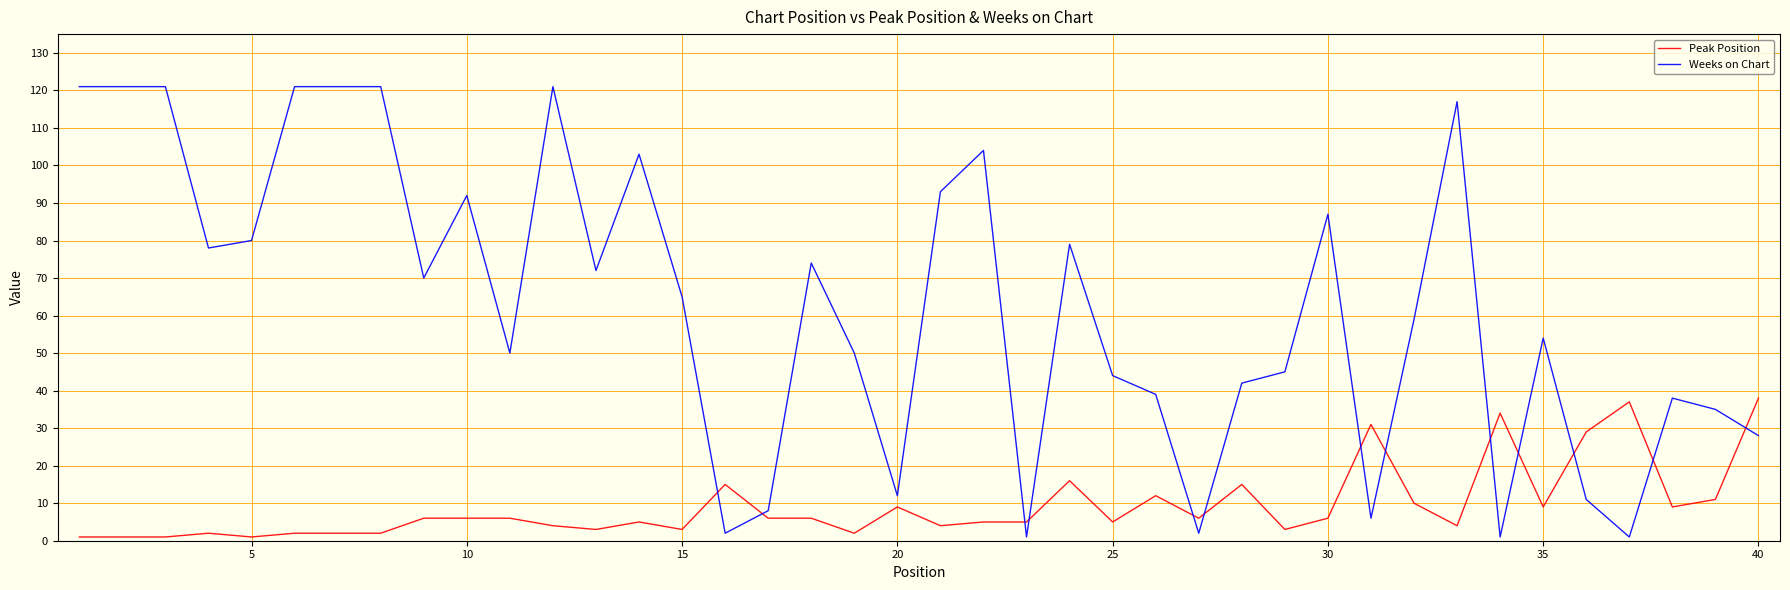

What is the sum of all Weeks on Chart values?

2489